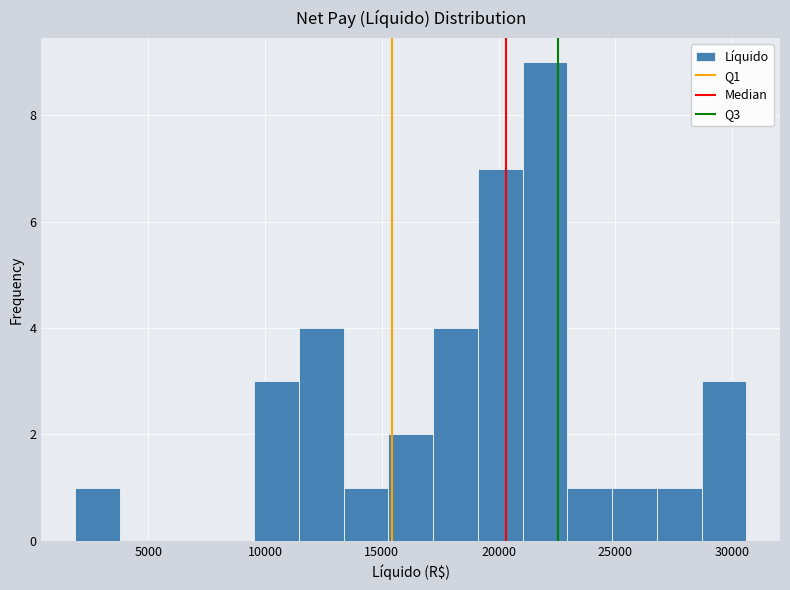

Around what value on the x-axis is the tallest bar? Give the approximate position of its centre, as read against the axis.

22000